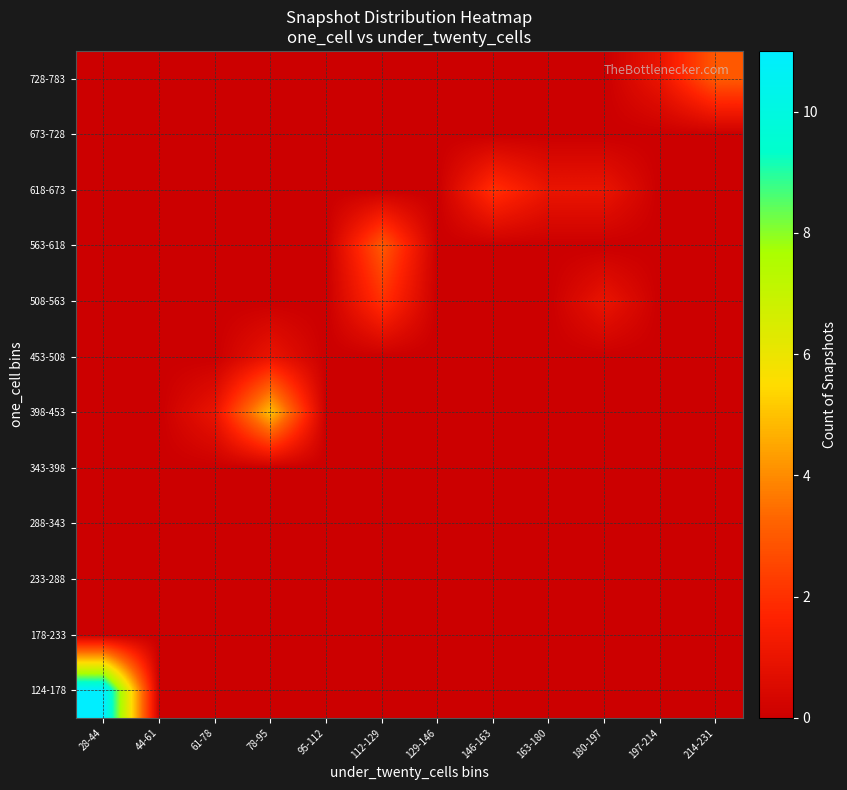

At how many categories does at least one series exceed 7?

1